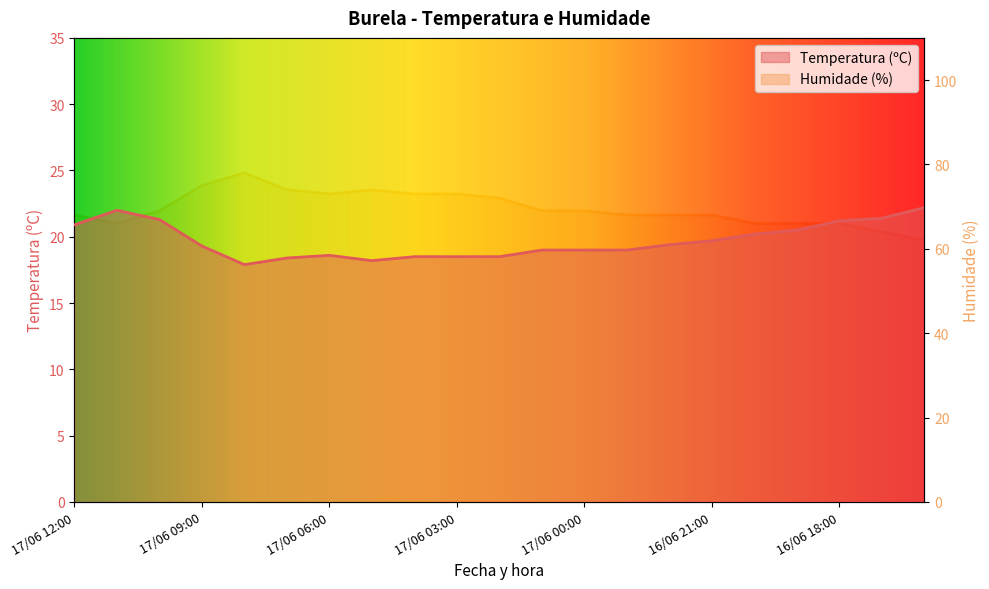

At which category does Temperatura (ºC) reach its first local peak?

17/06 11:00